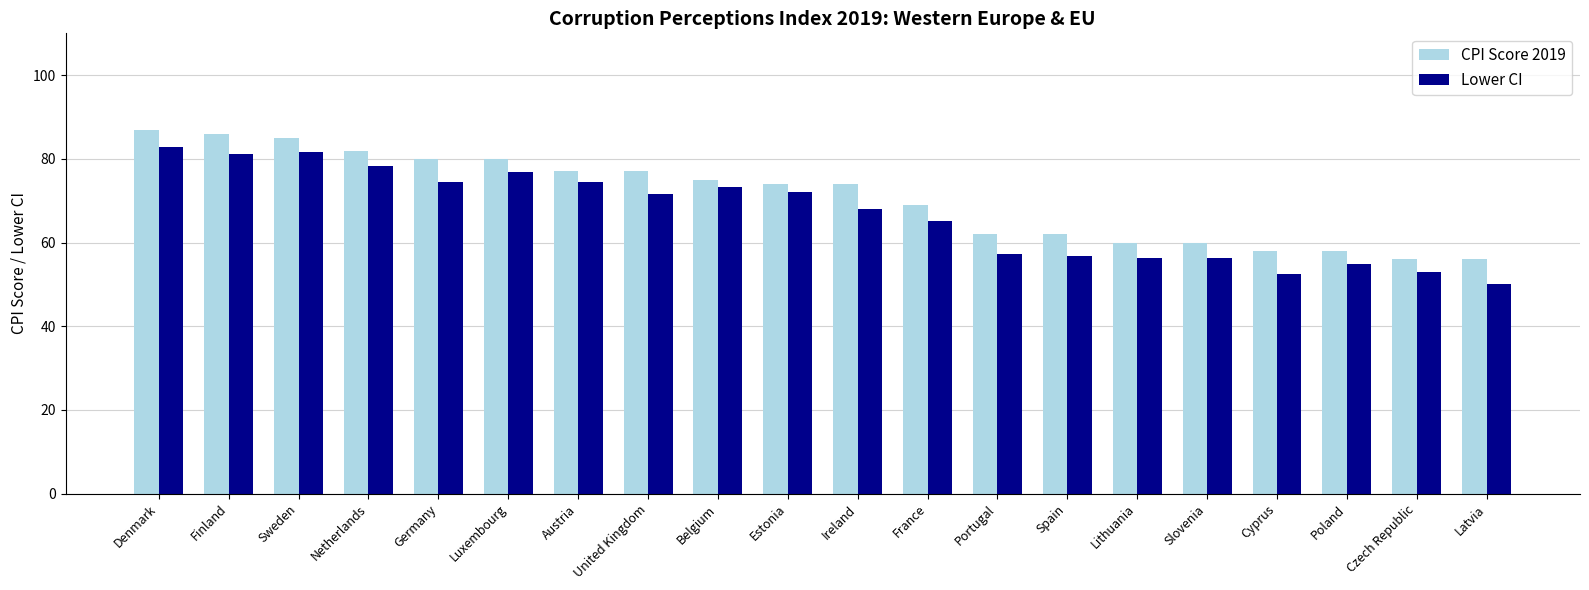

How many data points in Lower CI are above 71?

10